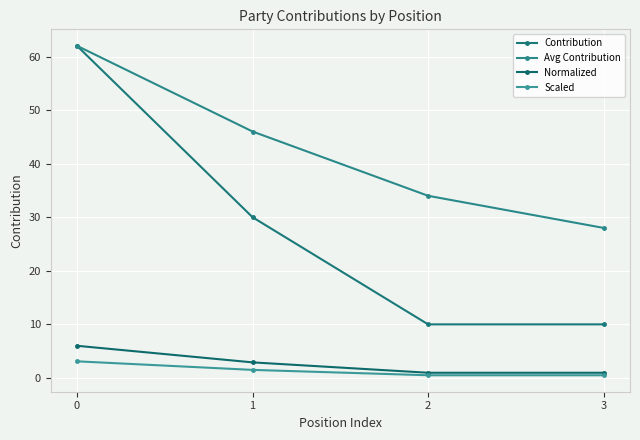

What is the value of the Normalized point at the 2nd from the left?

2.9